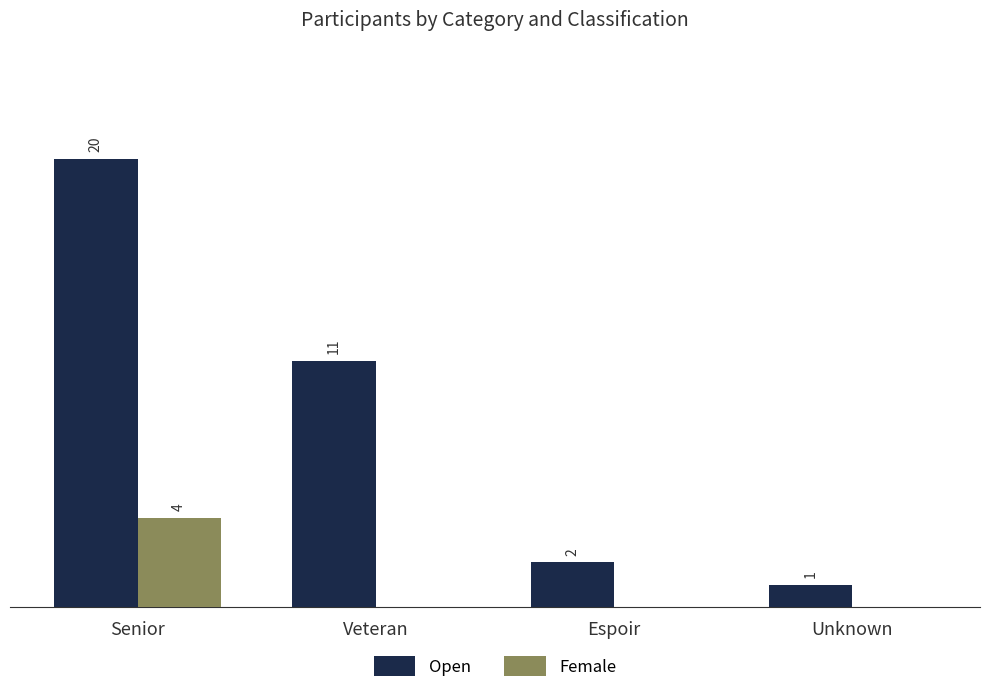

At which label does Open first exceed 11?

Senior